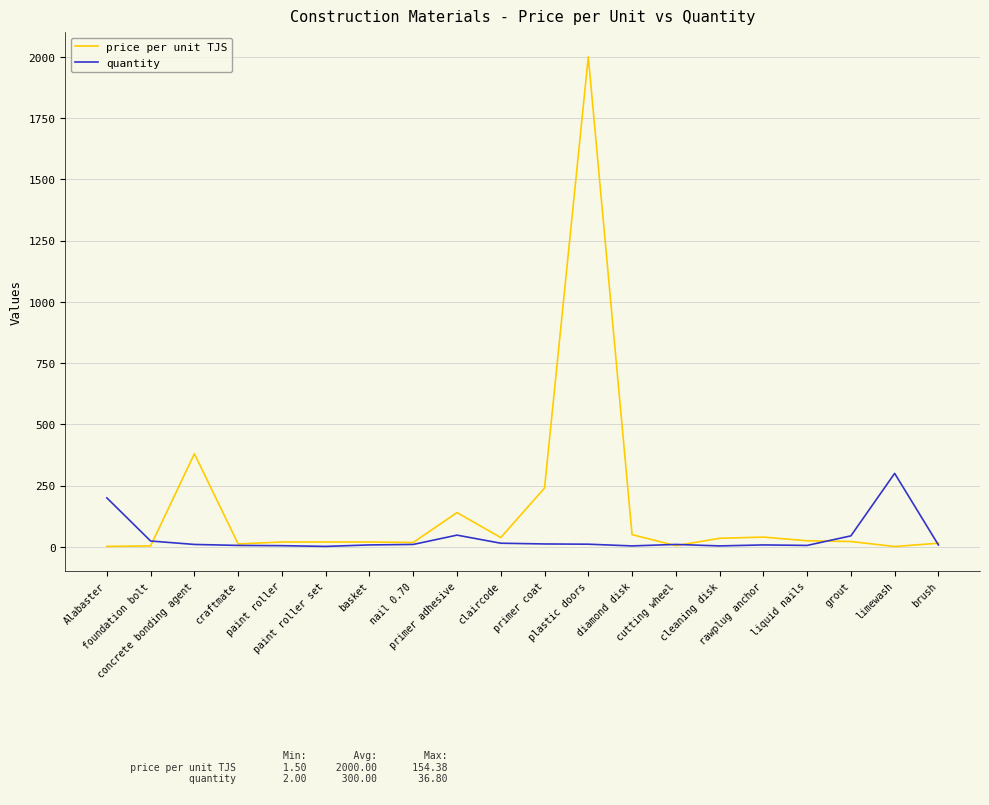

At which label is price per unit TJS closest to 1000?

concrete bonding agent